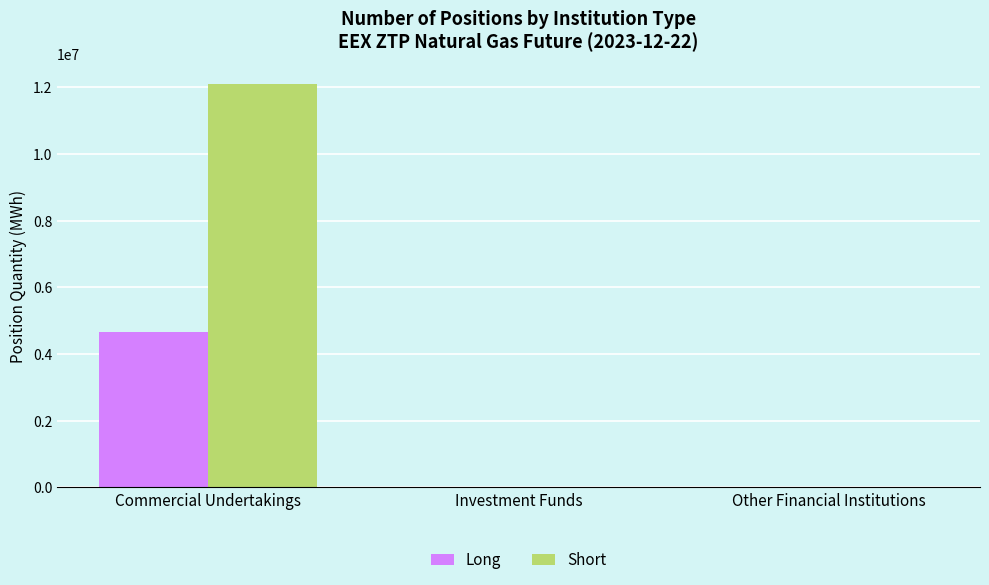

Reading left to right, extract all data points from this chart.

Long: 4669180	0	0
Short: 12088780	0	0